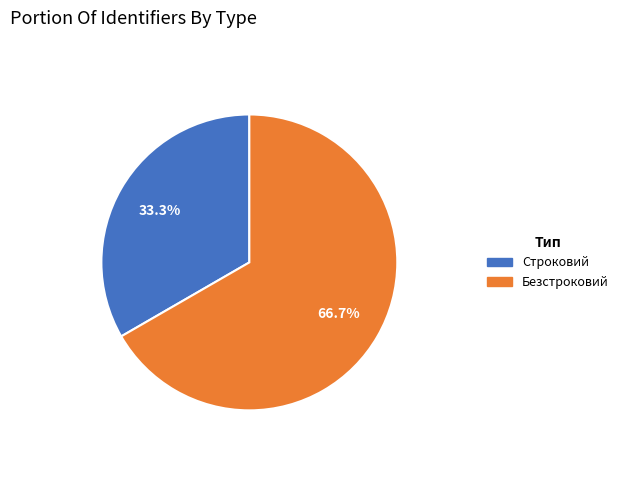

What percentage is the Строковий slice, to the nearest percent?

33%